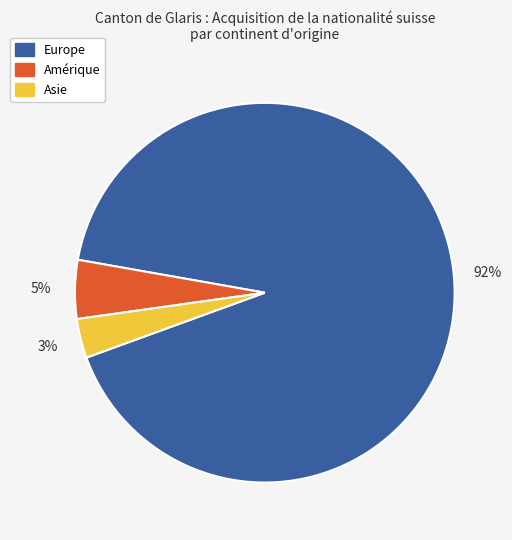

Is there a majority slice in this chart?

Yes